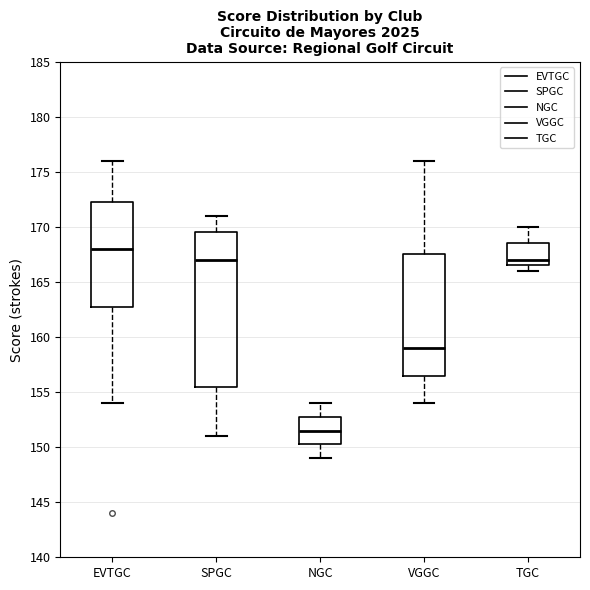

Reading left to right, transcribe this box plot: for each box, give where its median line is, the range the box spans, and where its two whiskers end, as read against the y-axis. The values are not printed on the chart, so give them approximately, as read against the axis.

EVTGC: median 168.0, box 163.0 to 172.5, whiskers 154.0 to 176.0
SPGC: median 167.0, box 155.5 to 169.5, whiskers 151.0 to 171.0
NGC: median 151.5, box 150.5 to 153.0, whiskers 149.0 to 154.0
VGGC: median 159.0, box 156.5 to 167.5, whiskers 154.0 to 176.0
TGC: median 167.0, box 166.5 to 168.5, whiskers 166.0 to 170.0